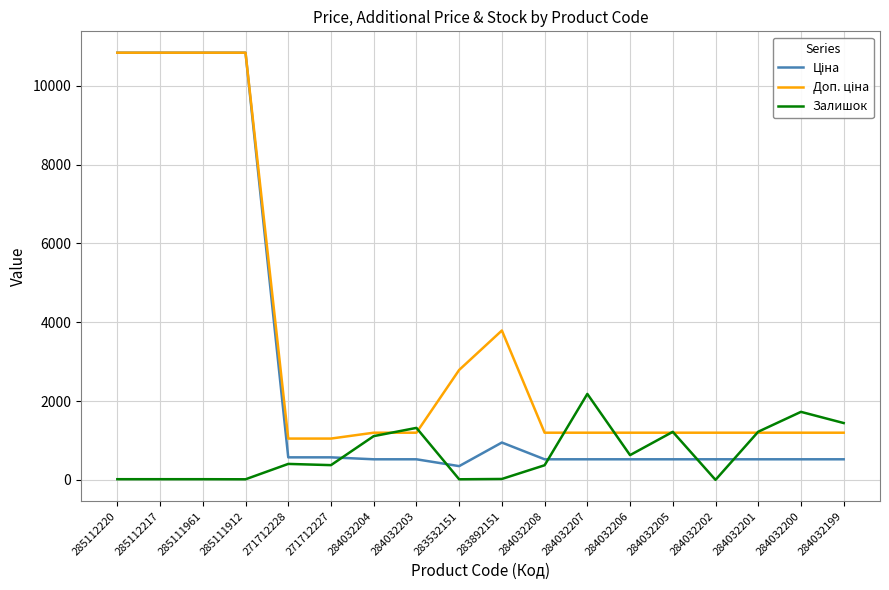

True or false: Залишок has a value of 2181.0 at 284032207.

True